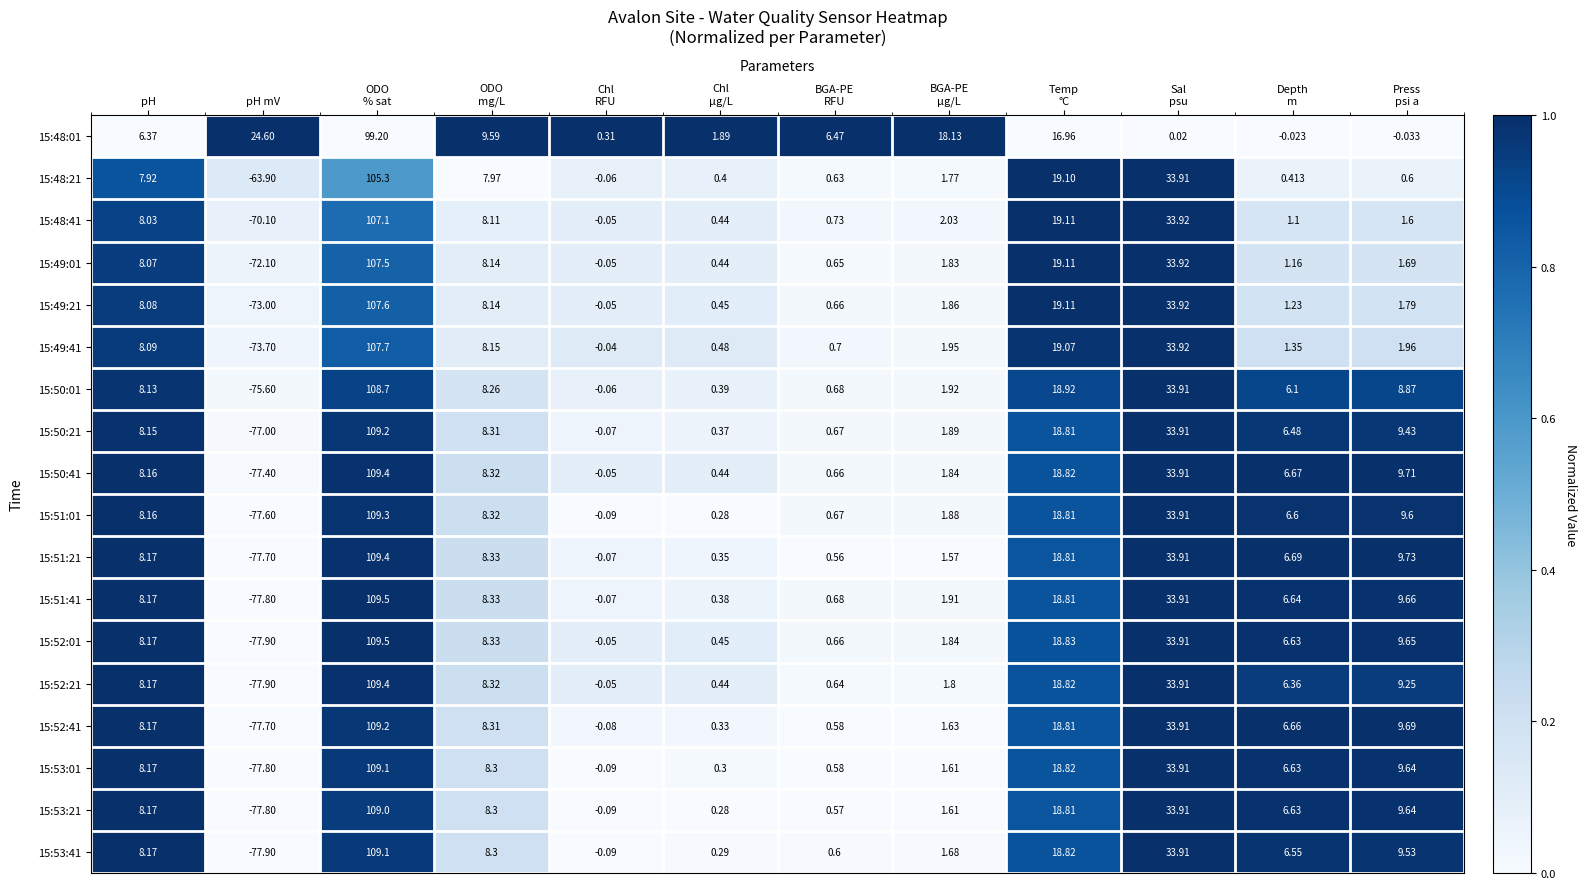

How many data points in 15:52:21 are above 8?

6